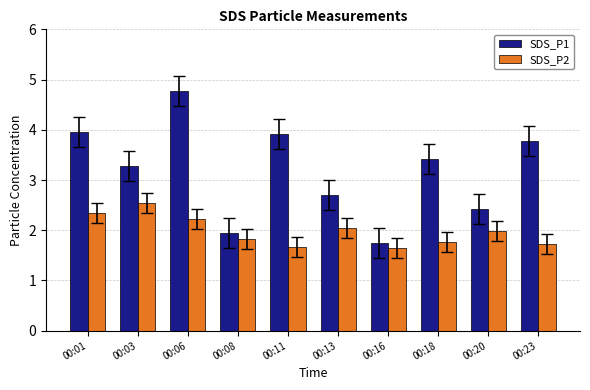

What is the maximum value shown in the chart?

4.8